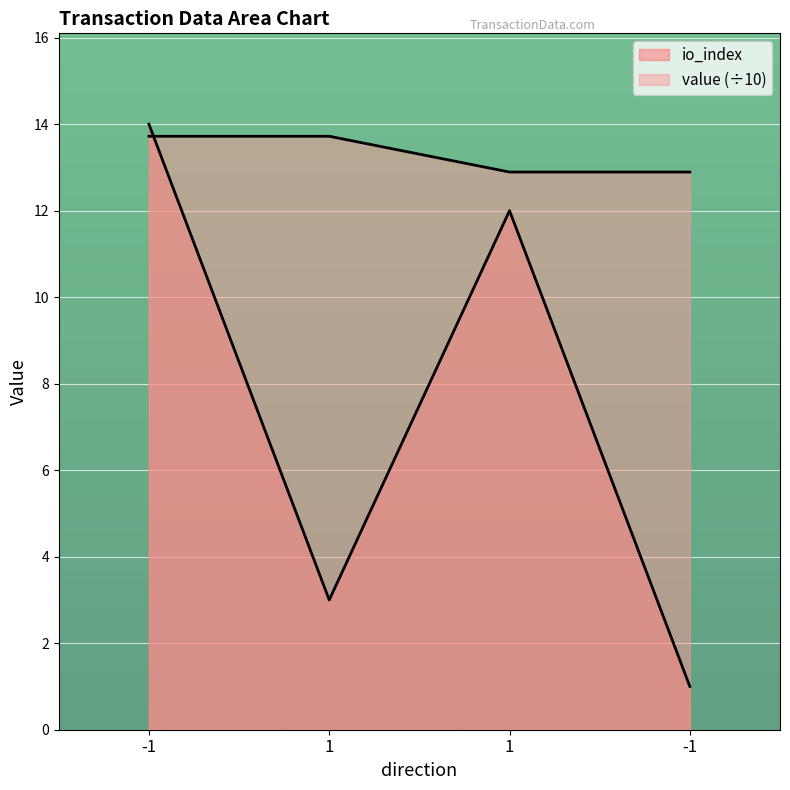

The value of value at 1 is 5.1. True or false?

False